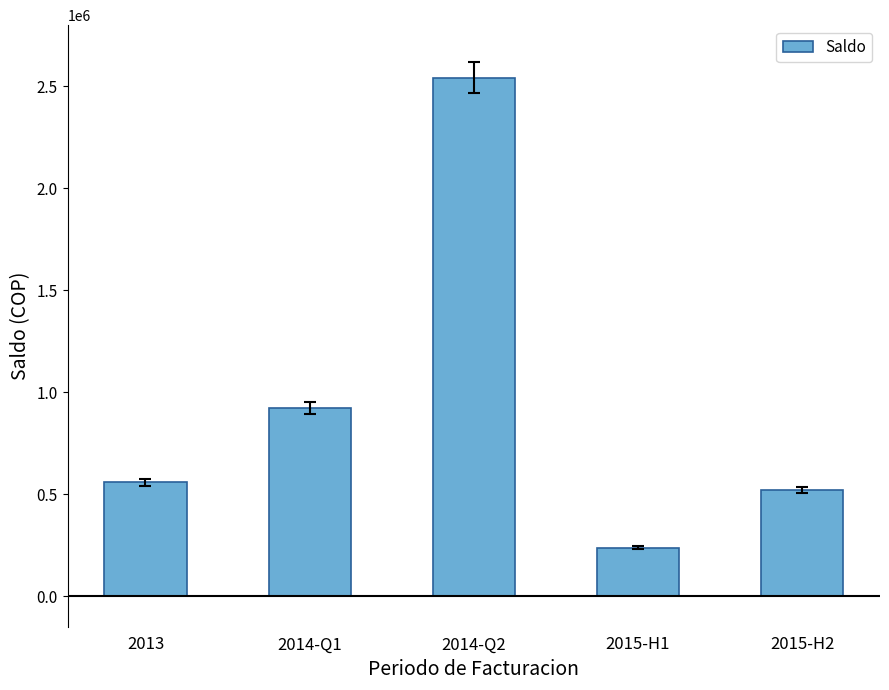

How many distinct data groups are displayed?

1